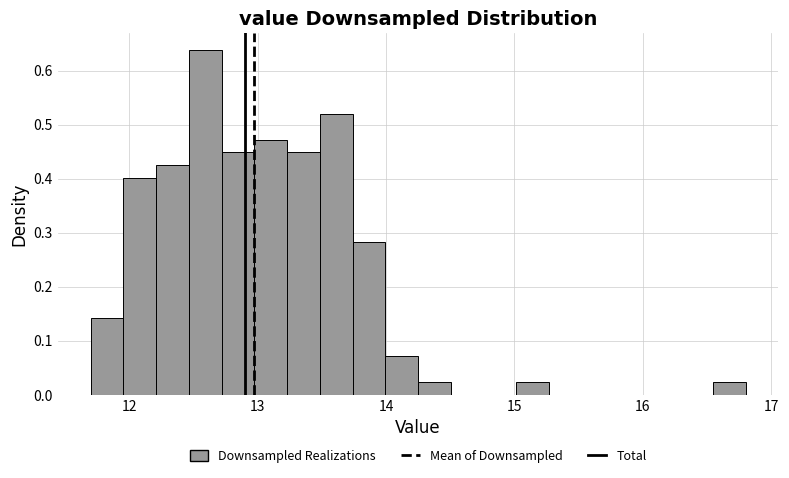

Around what value on the x-axis is the tallest bar? Give the approximate position of its centre, as read against the axis.

12.6